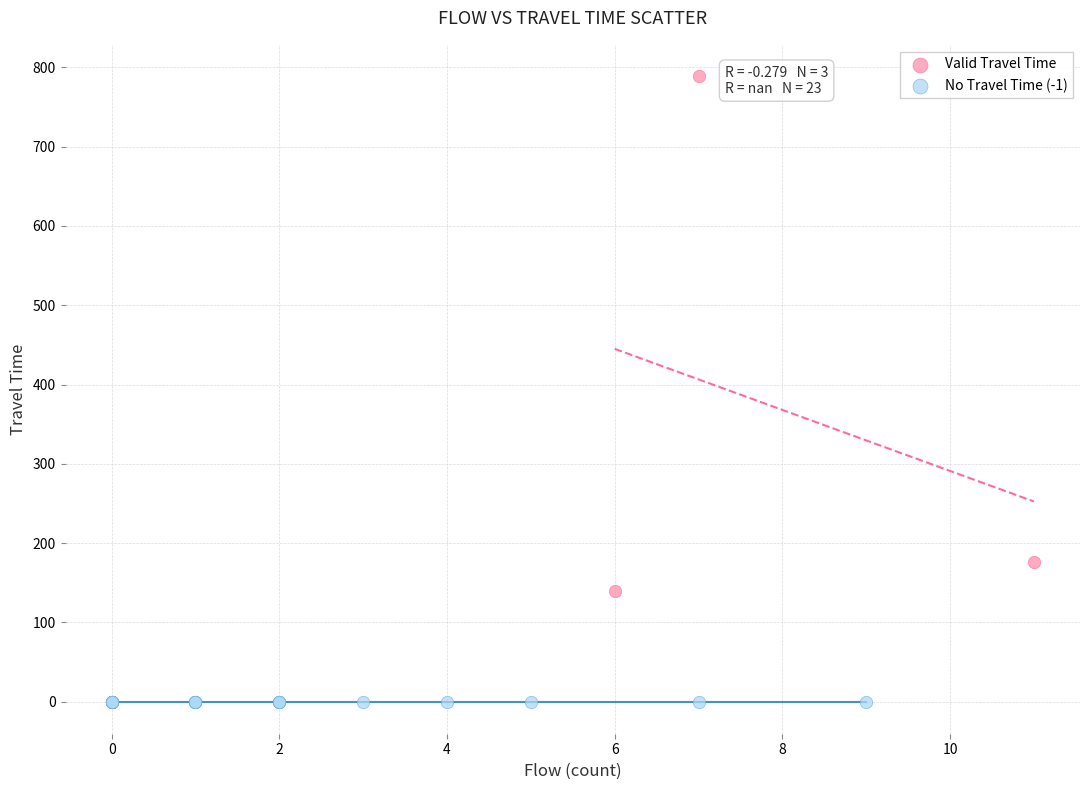

Which series reaches the minimum Y coordinate?

No Travel Time (-1)